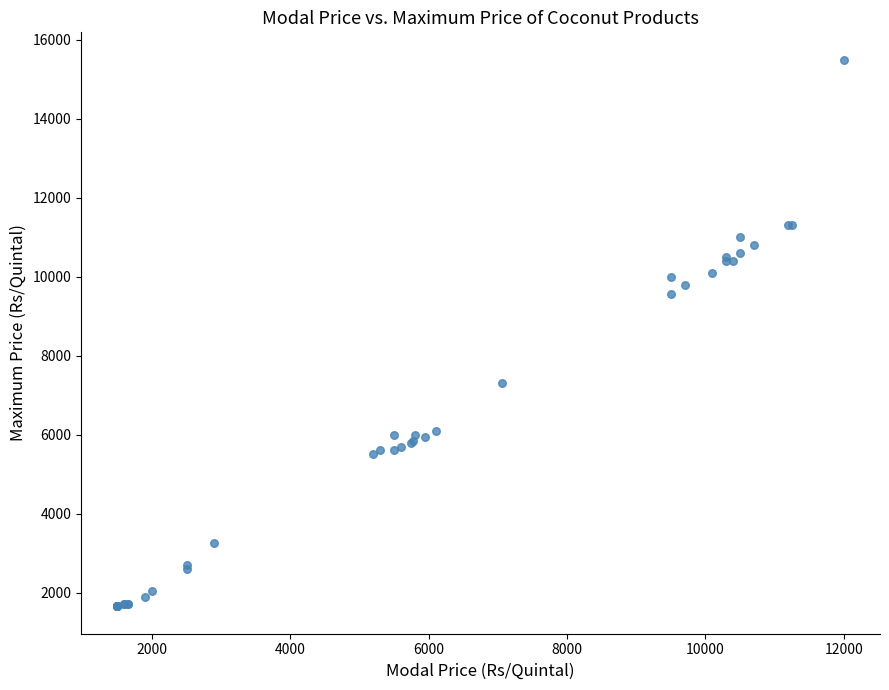

What Y value in the scatter plot is closest to 8575?

9575